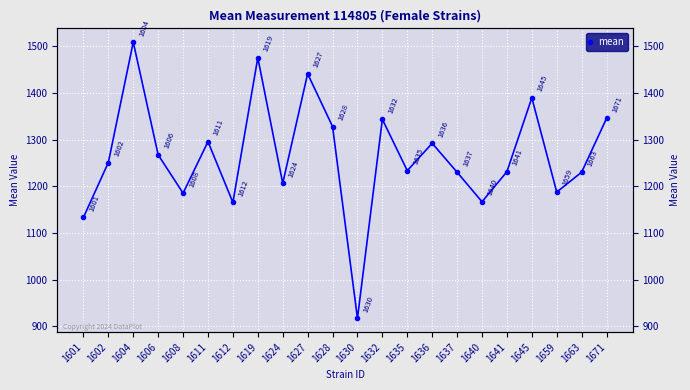

True or false: the data shows 2257.7 at 1606.

False